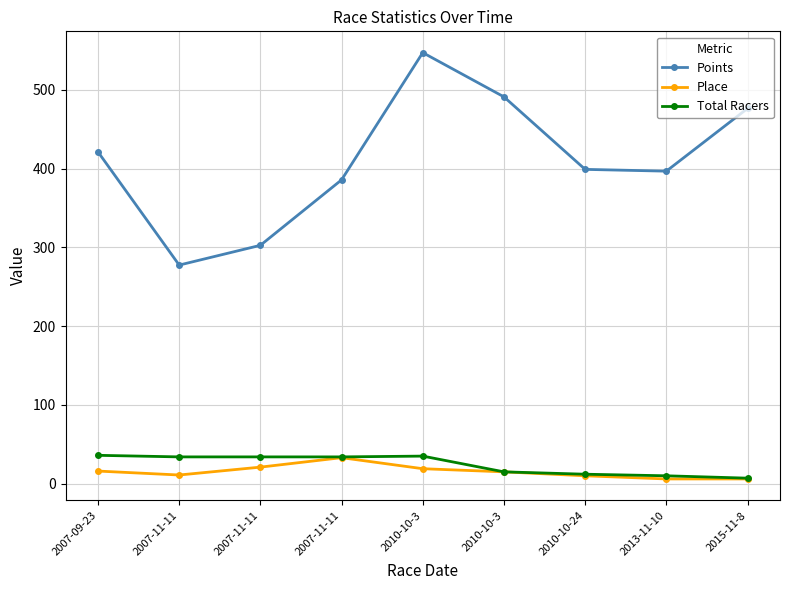

True or false: Points and Total Racers cross at least once.

False